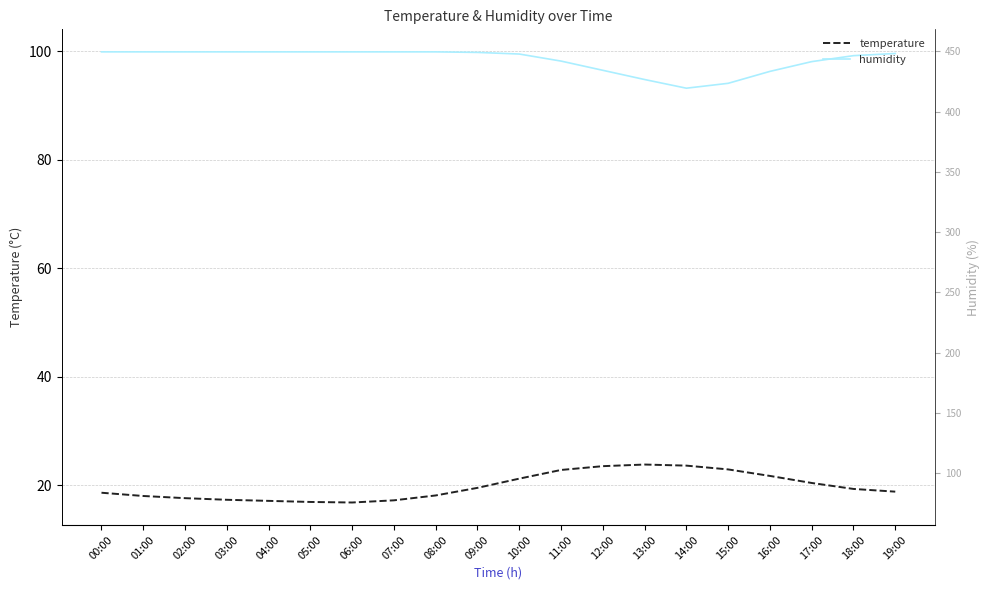

What is the label of the 18th point from the left?

17:00